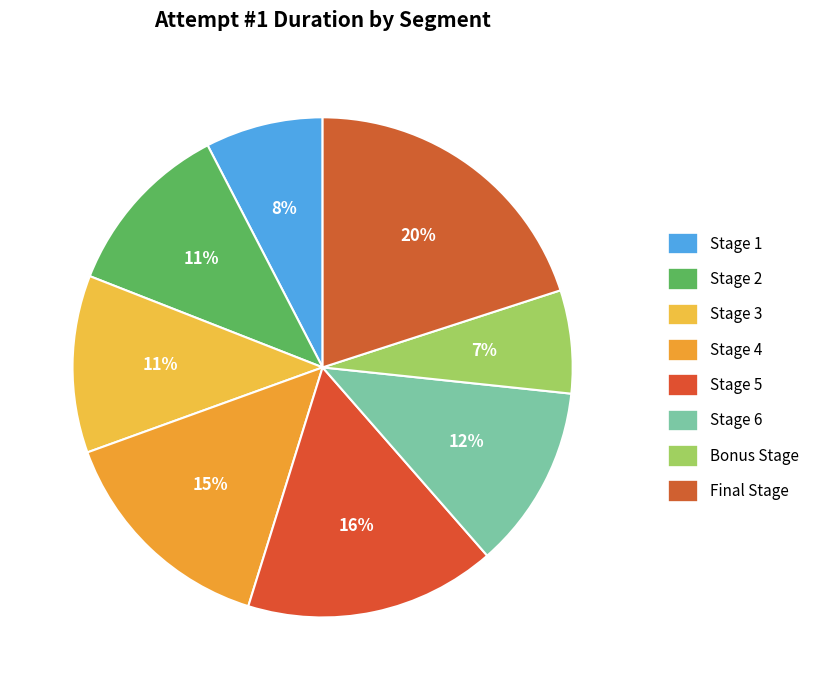

Does Bonus Stage represent more than half of the total?

No